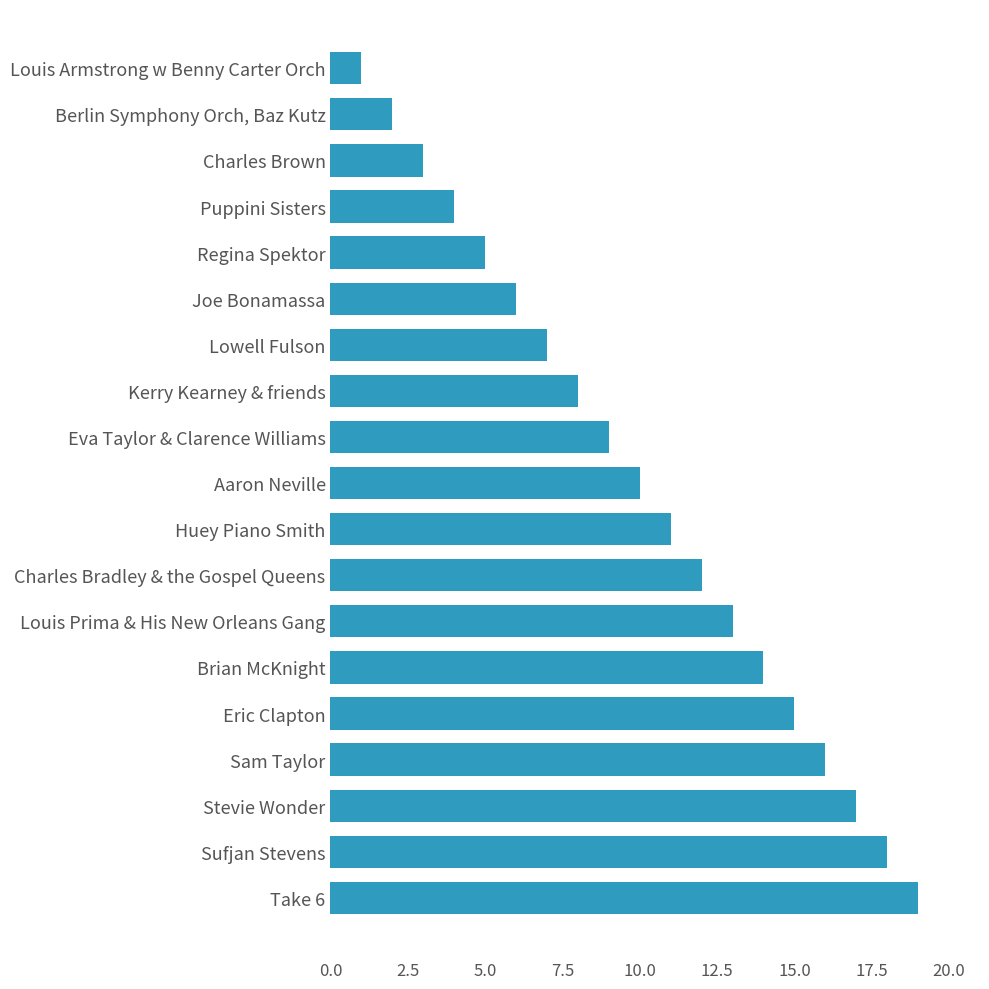

How many data points are less than 10?

9